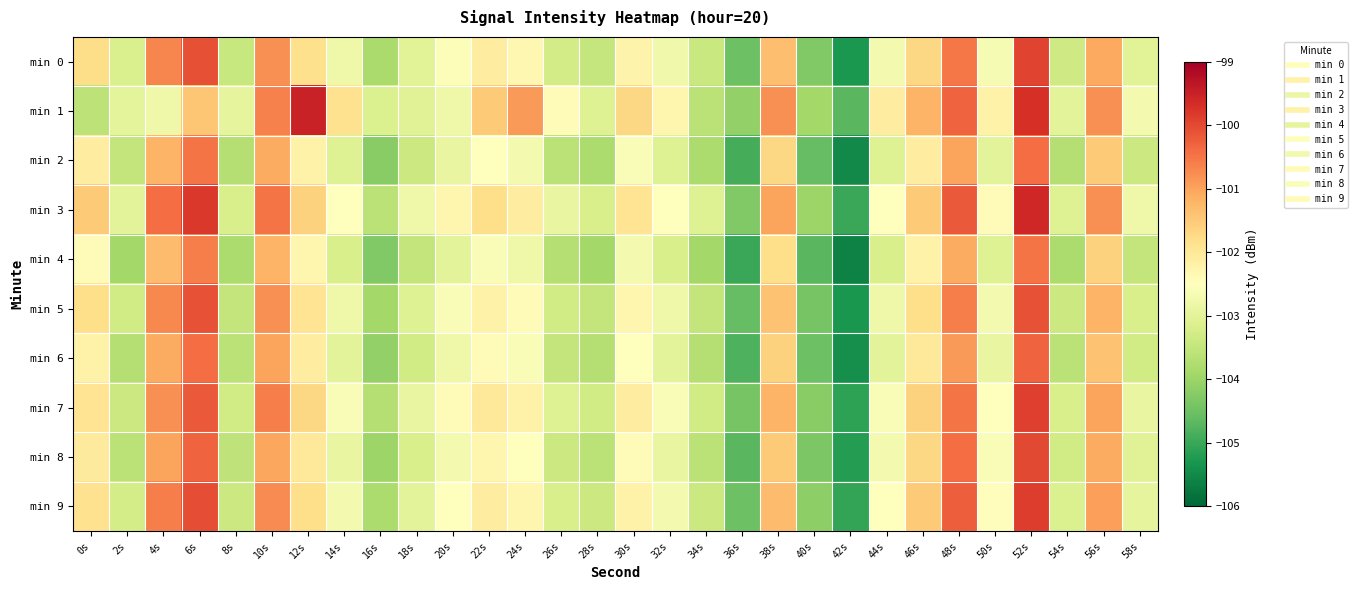

Rank the series at 2s from lowest to highest value.

min 4, min 6, min 8, min 2, min 7, min 5, min 9, min 0, min 3, min 1